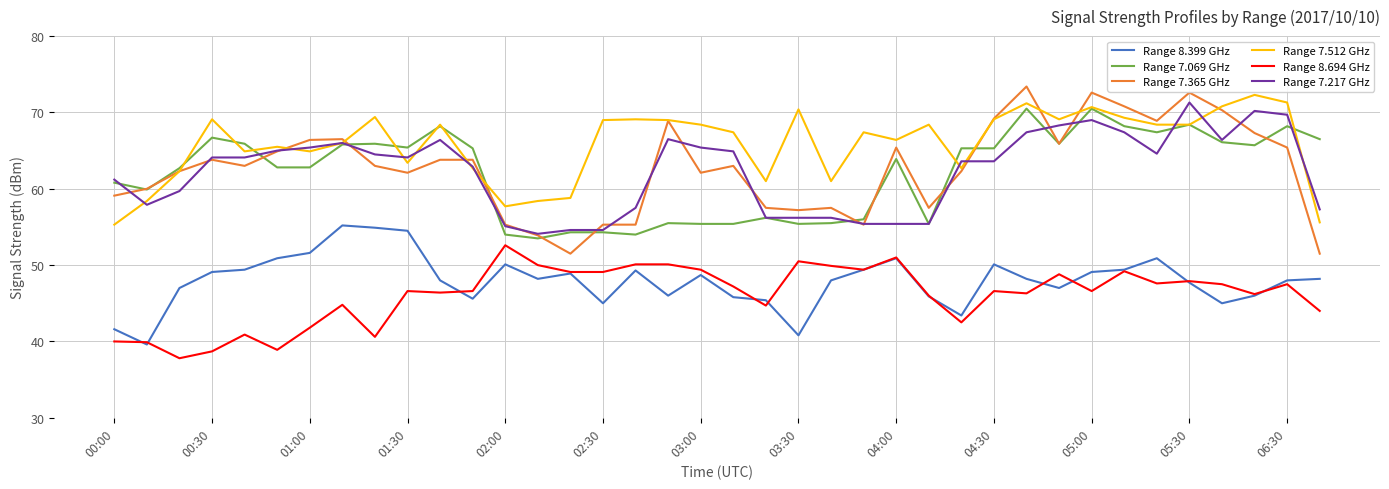

Which series has the largest total across all categories?

Range 7.512 GHz